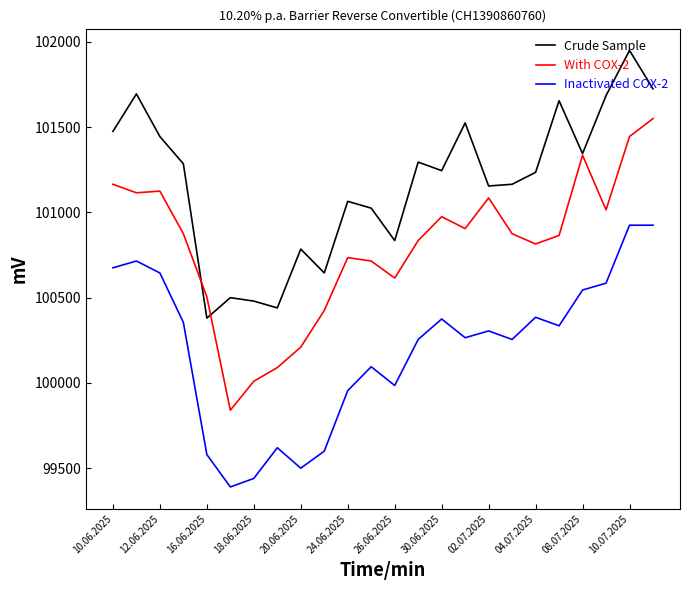

Which series has the widest spread of values?

With COX-2